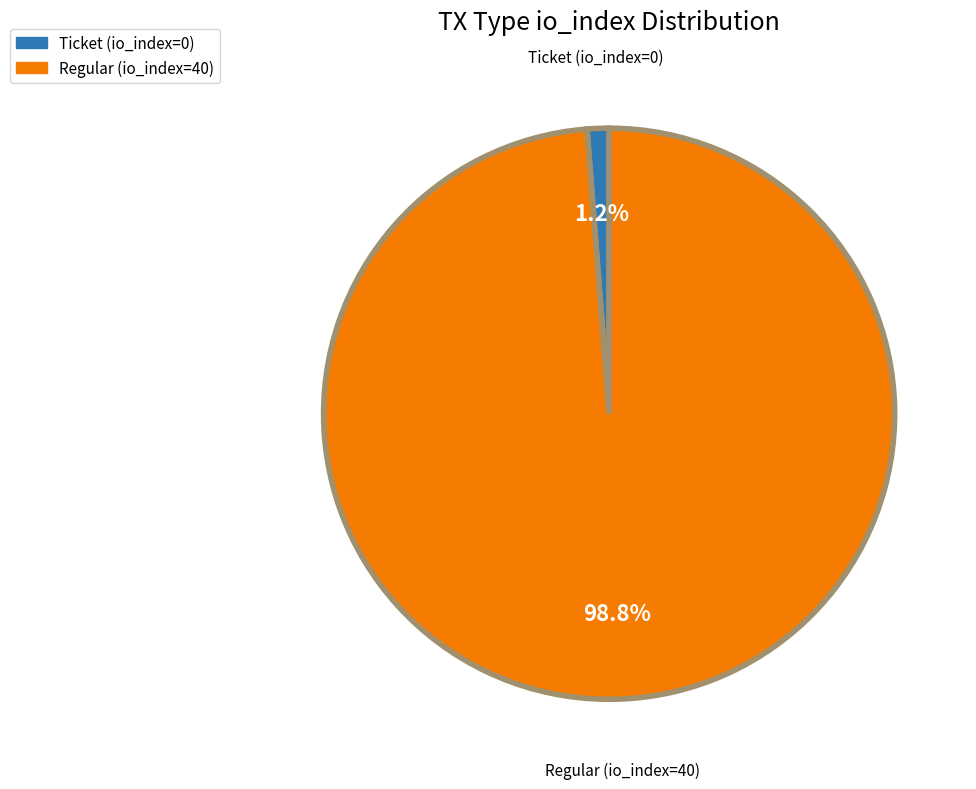

Which has a higher value, Regular (io_index=40) or Ticket (io_index=0)?

Regular (io_index=40)